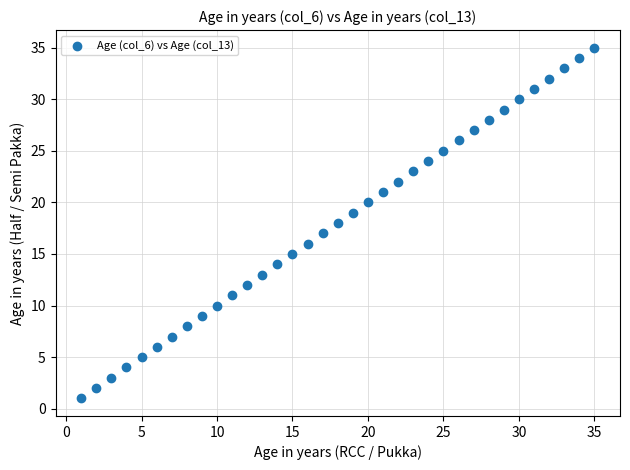

What is the range of Y values (max minus min)?

34